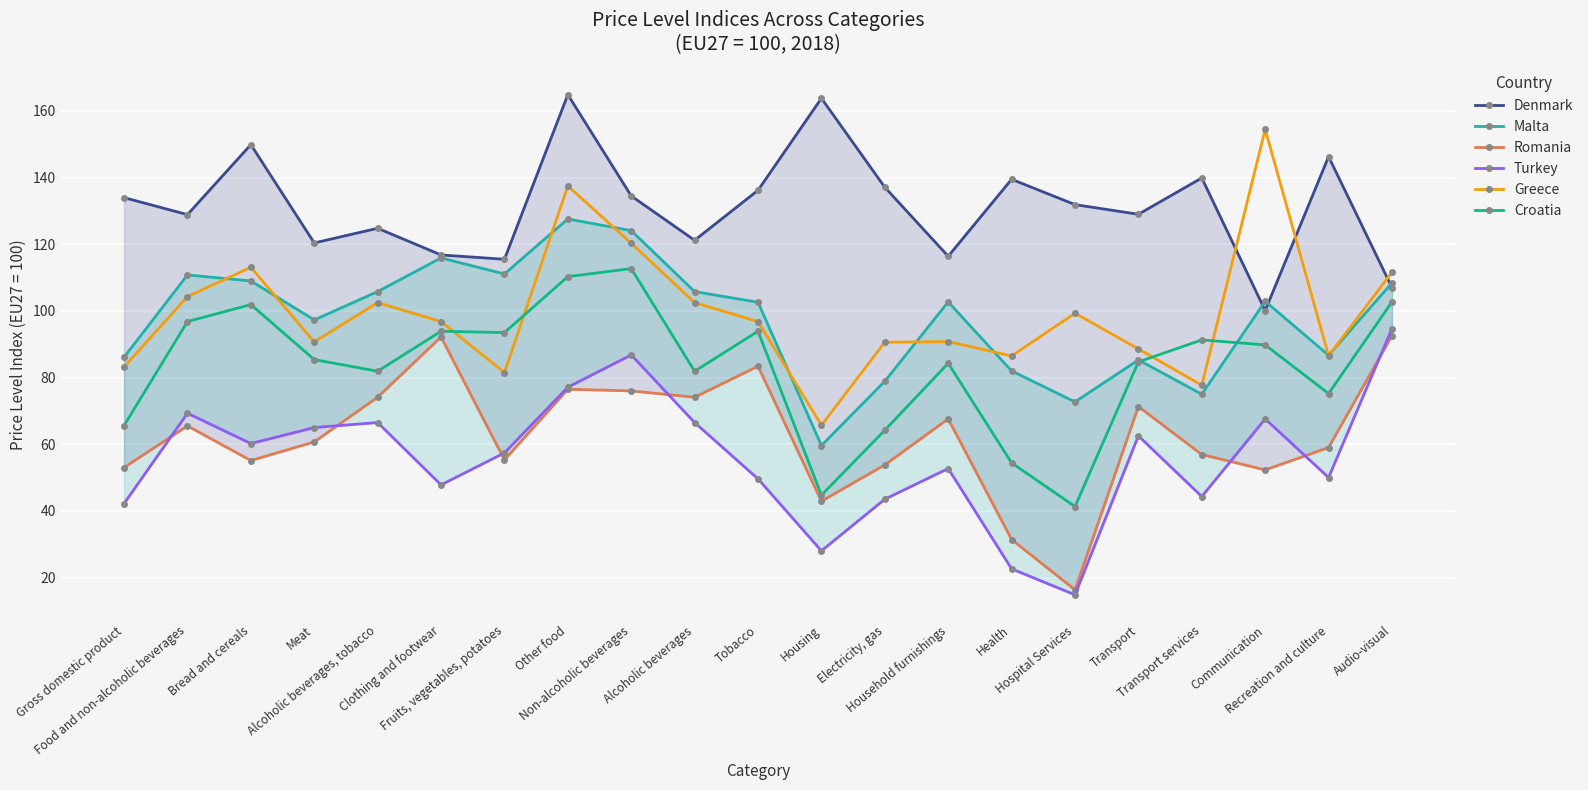

What are all the series names shown in the legend?

Denmark, Malta, Romania, Turkey, Greece, Croatia